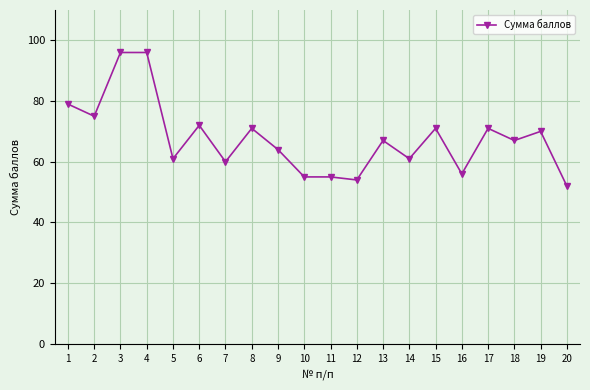

The chart shows a value of 55 at 11. True or false?

True